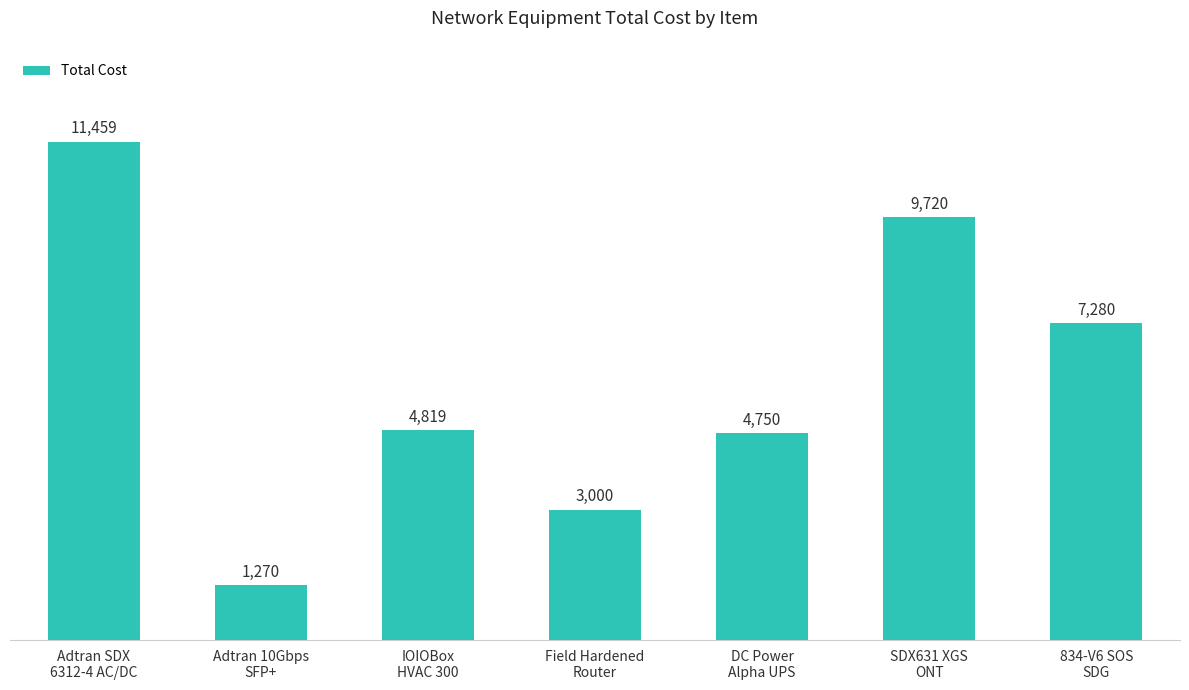

Does the chart contain stacked bars?

No